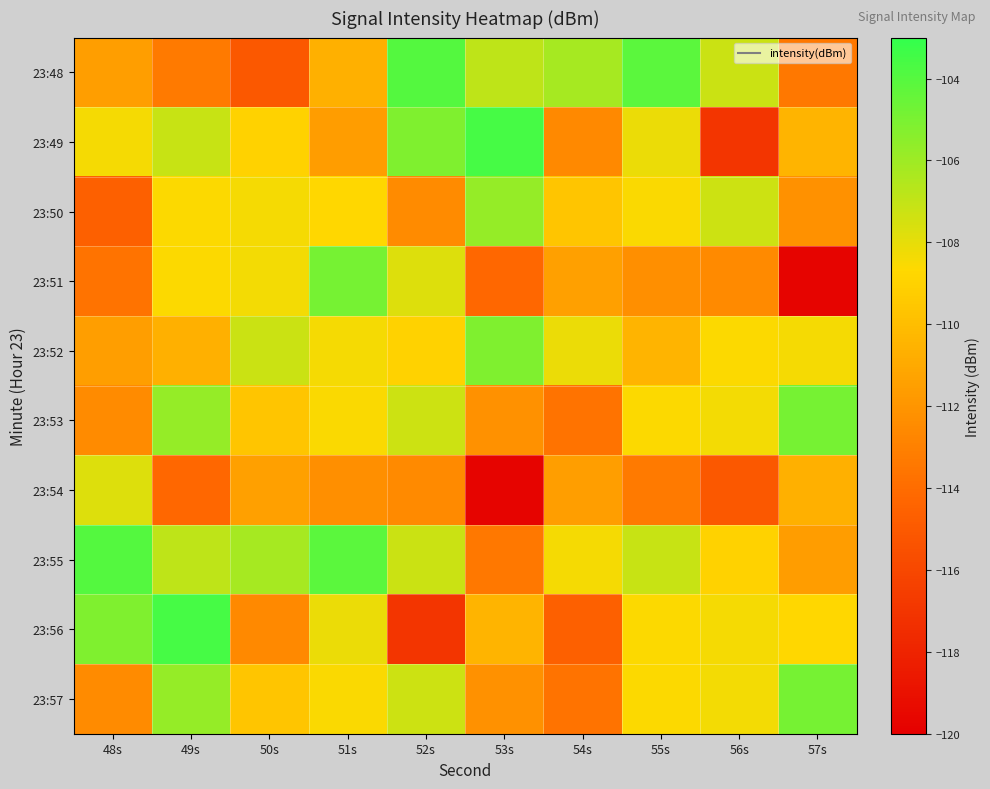

What is the minimum value shown in the chart?

-119.7